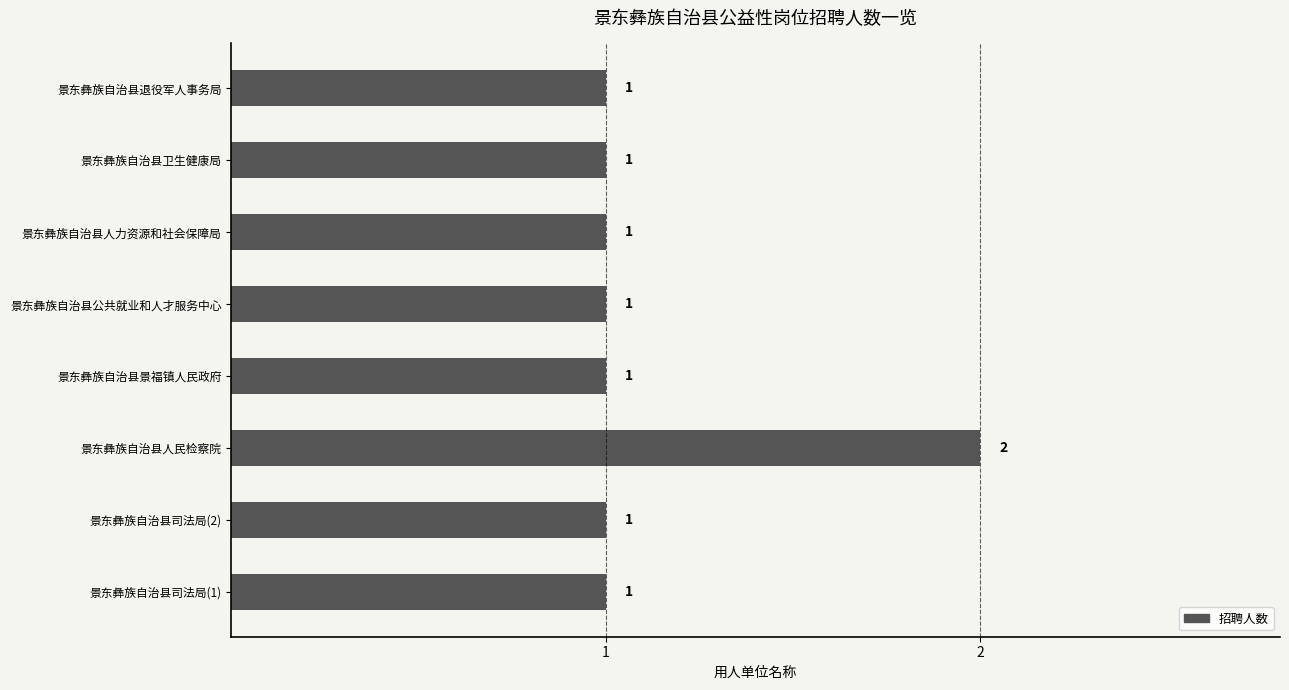

What is the change in value from 景东彝族自治县司法局(2) to 景东彝族自治县人民检察院?

+1